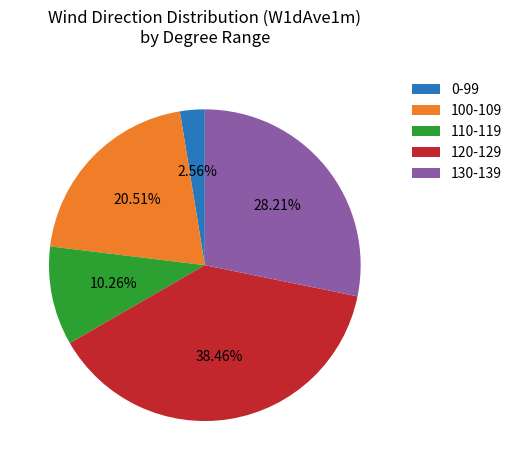

What is the ratio of the value at 100-109 to the value at 110-119?

2.0